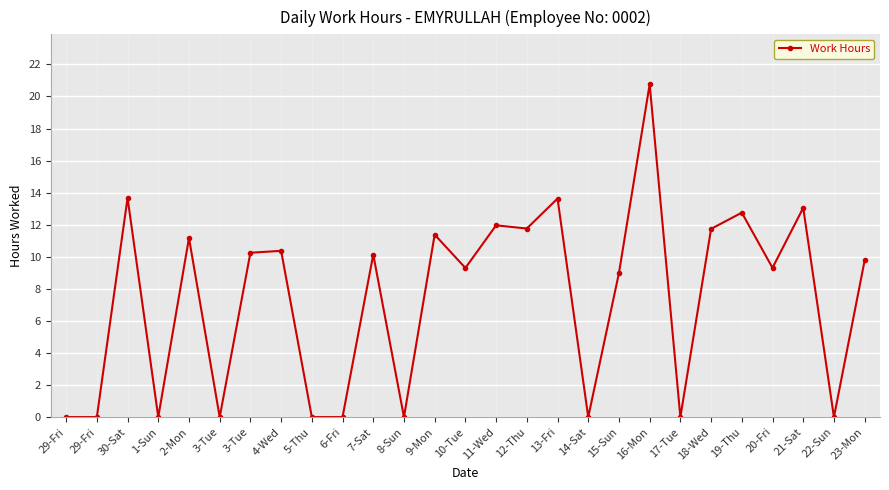

List the labels in order of value, largest first.

16-Mon, 30-Sat, 13-Fri, 21-Sat, 19-Thu, 11-Wed, 12-Thu, 18-Wed, 9-Mon, 2-Mon, 4-Wed, 3-Tue, 7-Sat, 23-Mon, 20-Fri, 10-Tue, 15-Sun, 29-Fri, 29-Fri, 1-Sun, 3-Tue, 5-Thu, 6-Fri, 8-Sun, 14-Sat, 17-Tue, 22-Sun